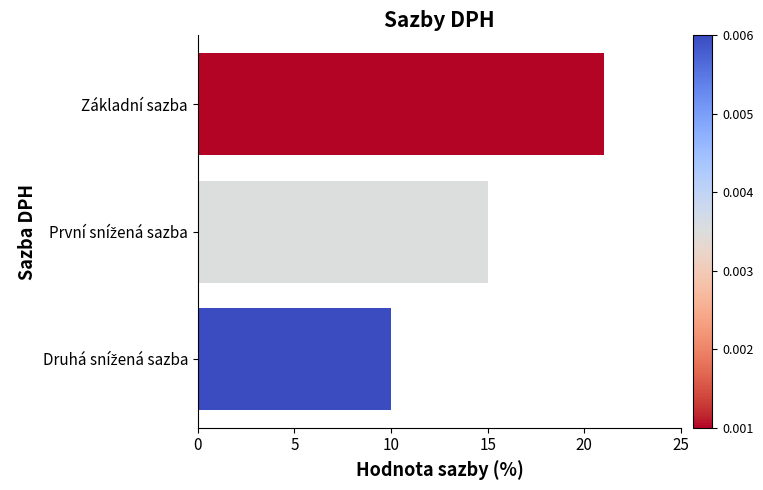

How many distinct data groups are displayed?

1